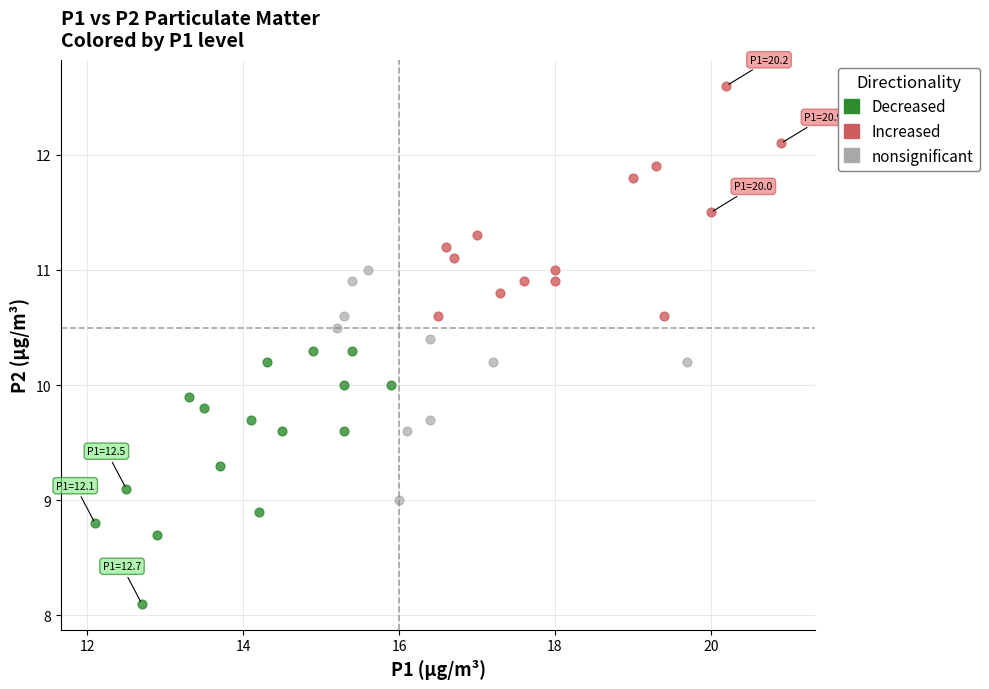

Which series contains the lowest Y value?

Decreased